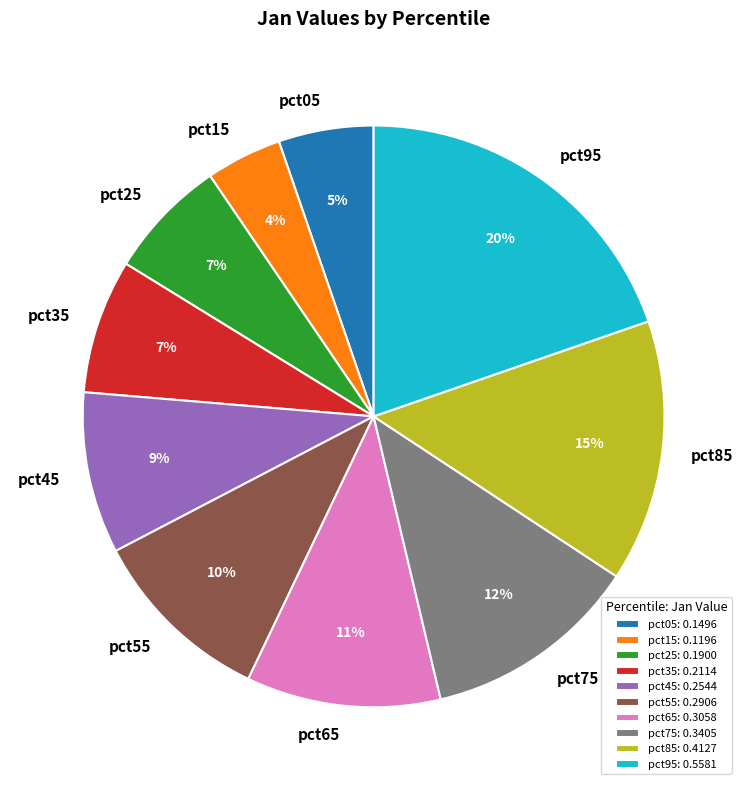

To the nearest percent, what is the difference between the pct45 and pct05 slice percentages?

4%